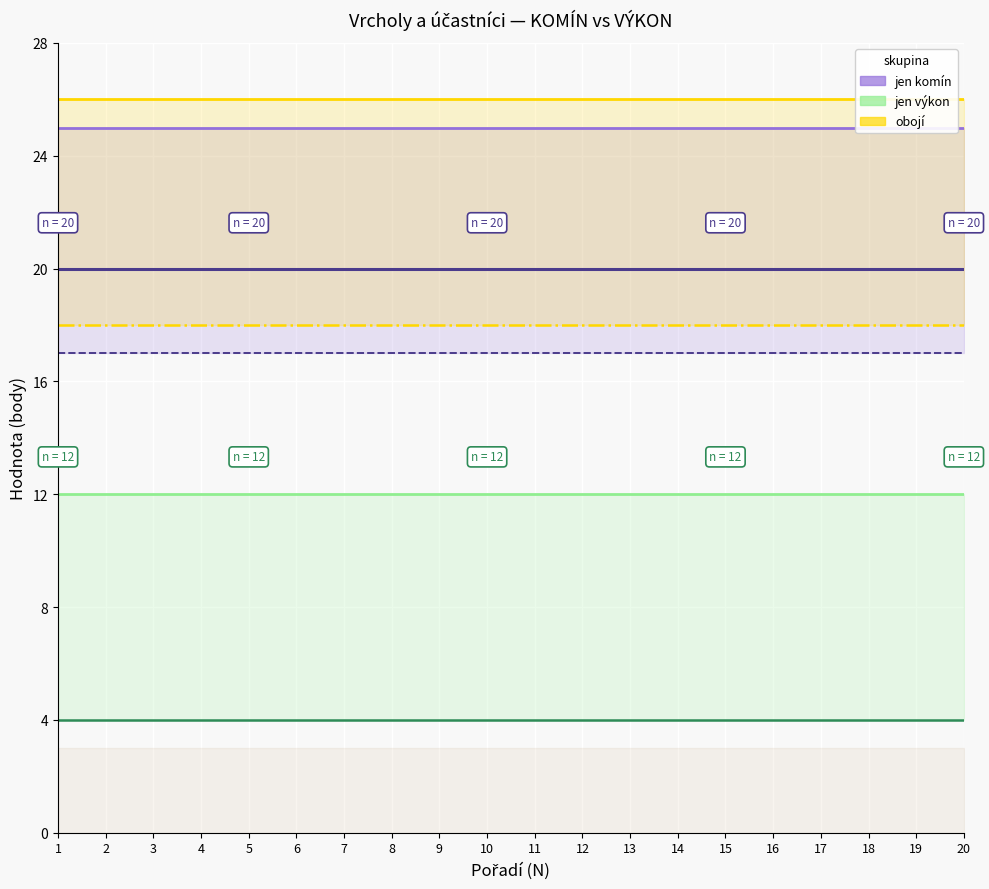

The value of jen komín at 9 is 20. True or false?

True